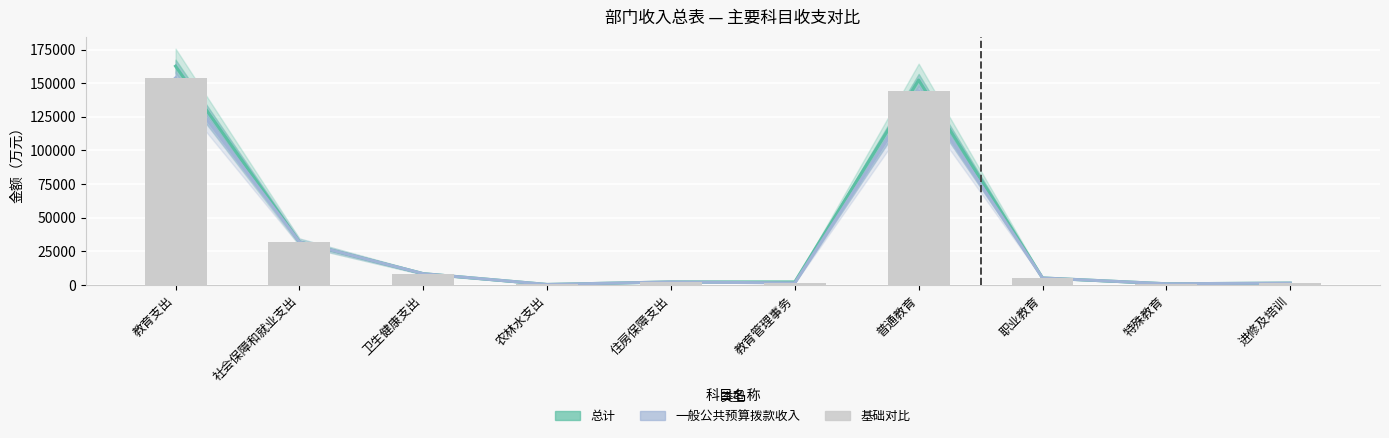

What position from the left is 进修及培训?

10